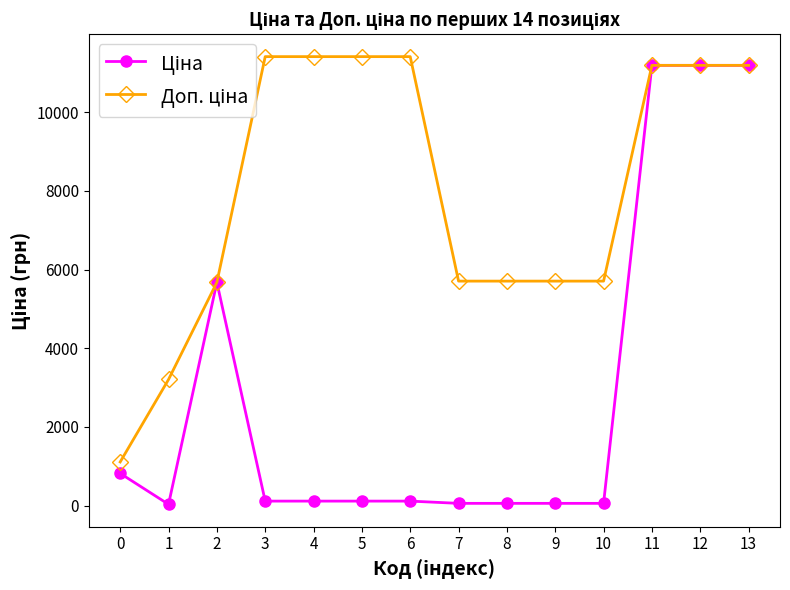

What is the sum of all Ціна values?

40773.4